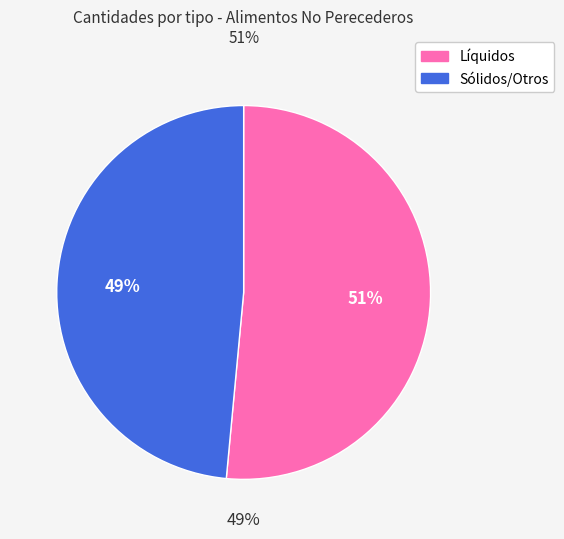

The Almidón de Maiz slice represents 1% of the pie. True or false?

False